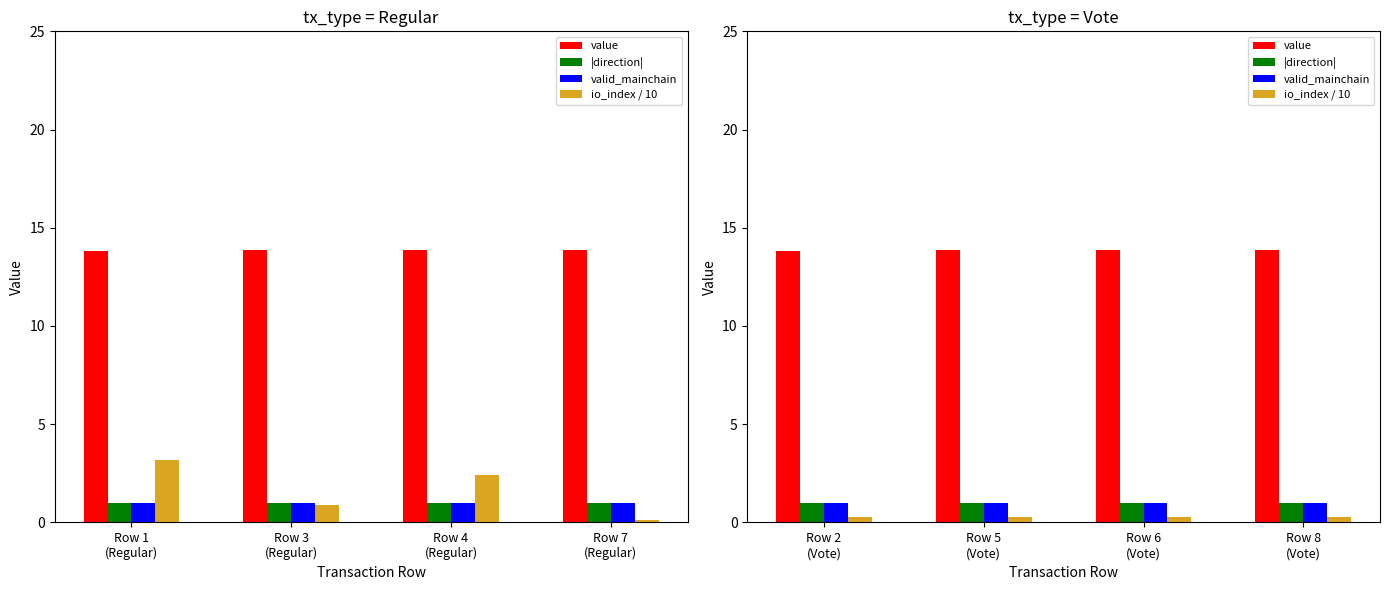

How many series are shown in this chart?

4